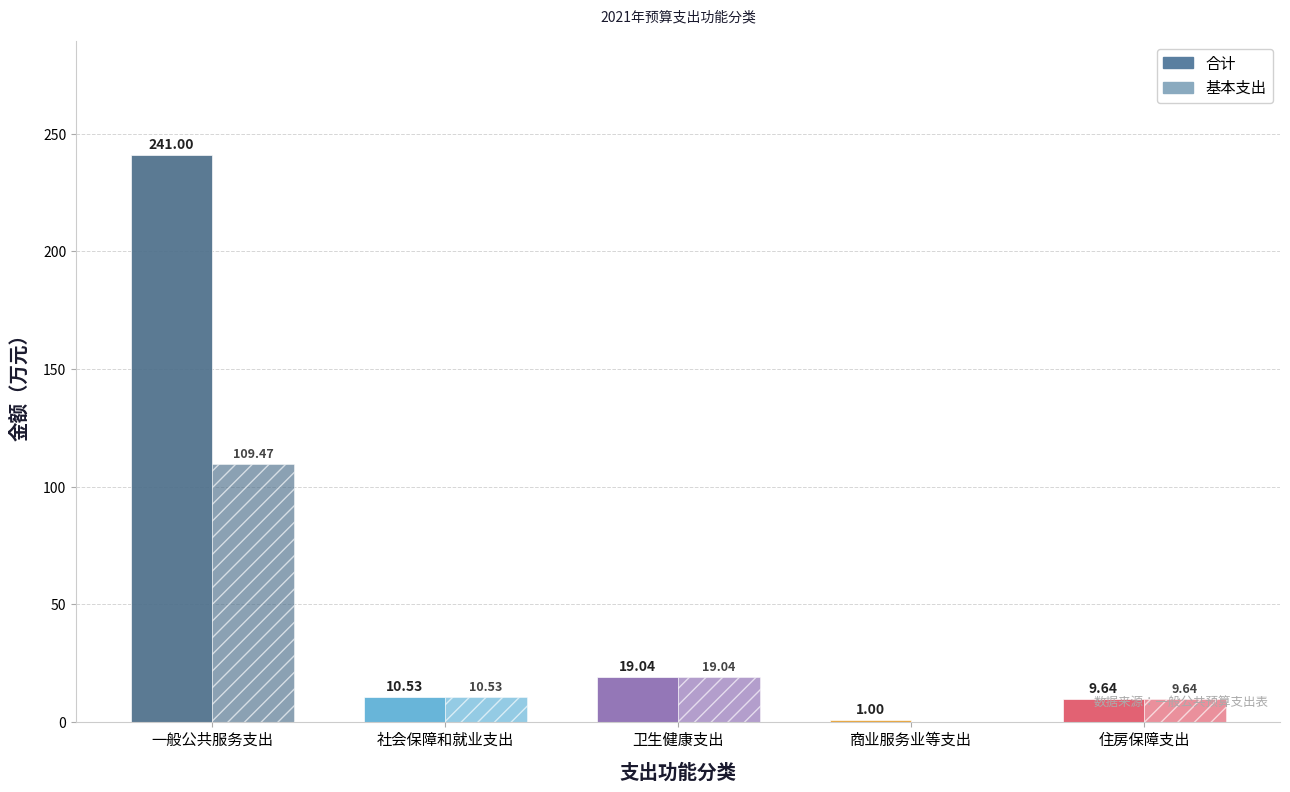

How many groups of bars are there?

5